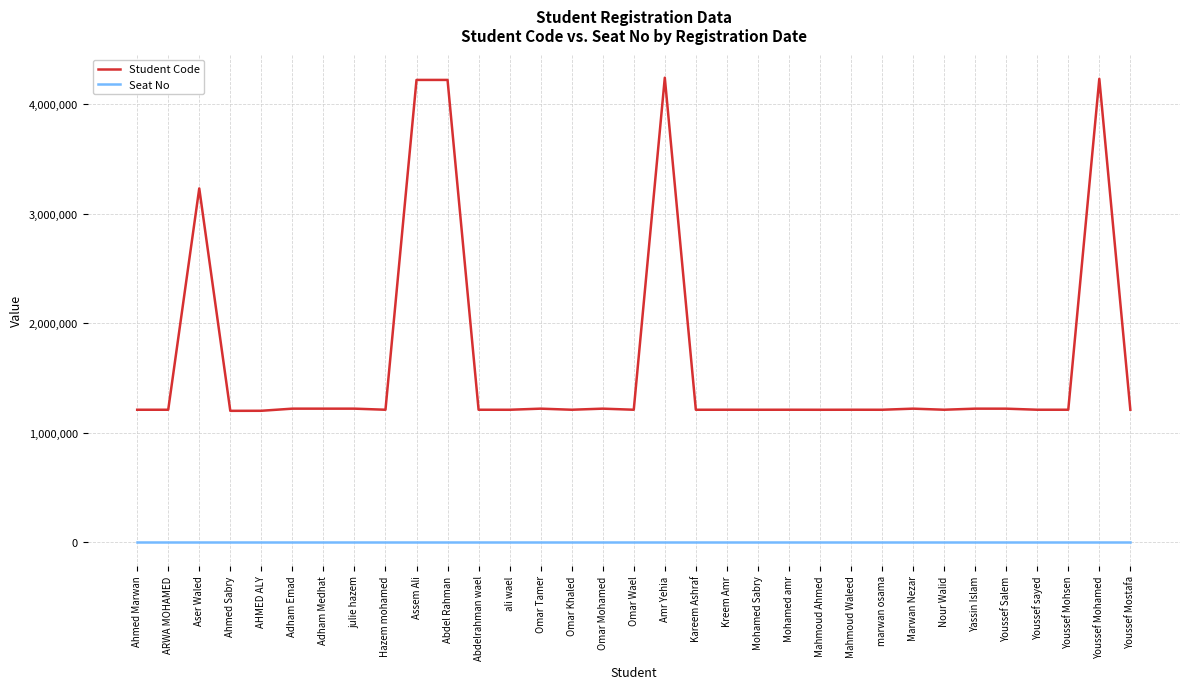

What is the difference between the Student Code values at Marwan Nezar and Mohamed amr?

9854